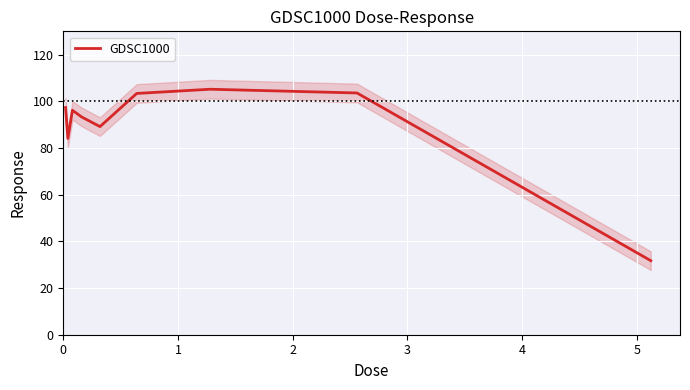

How many points are higher than both their immediate neighbors (excluding endpoints)?

2